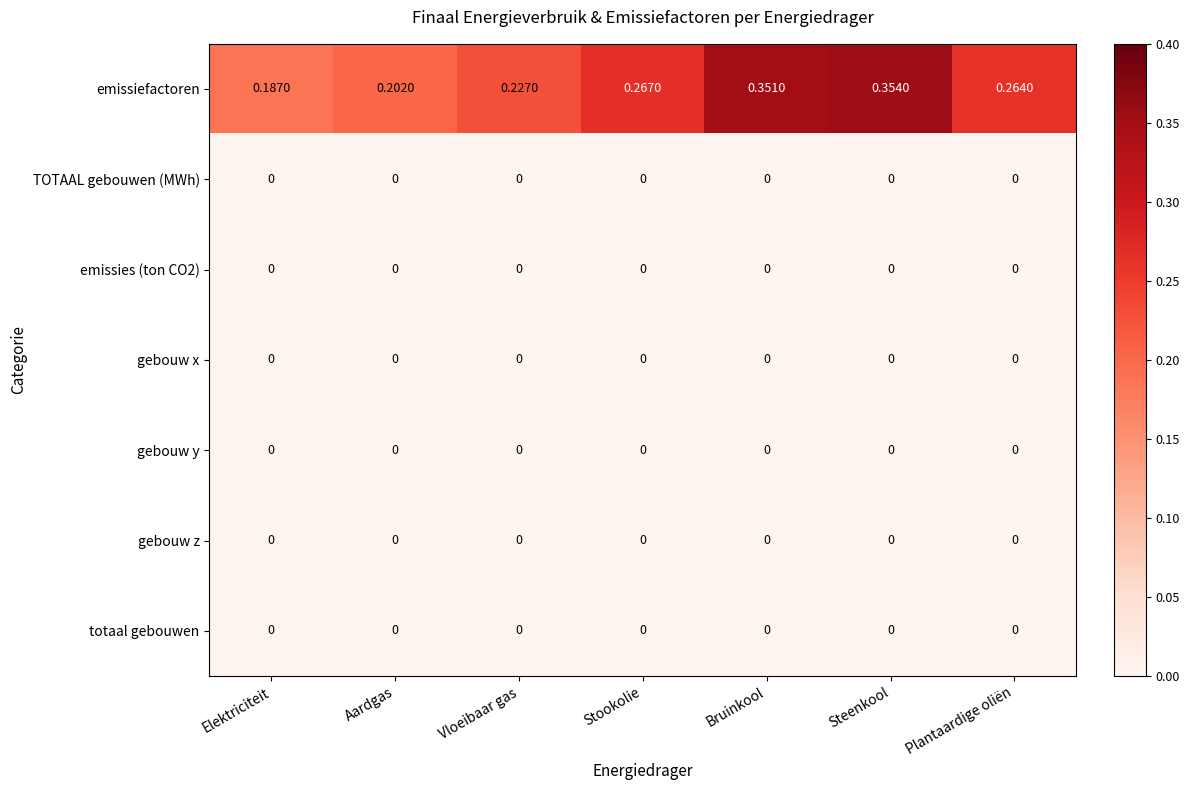

Which series has the largest total across all categories?

emissiefactoren